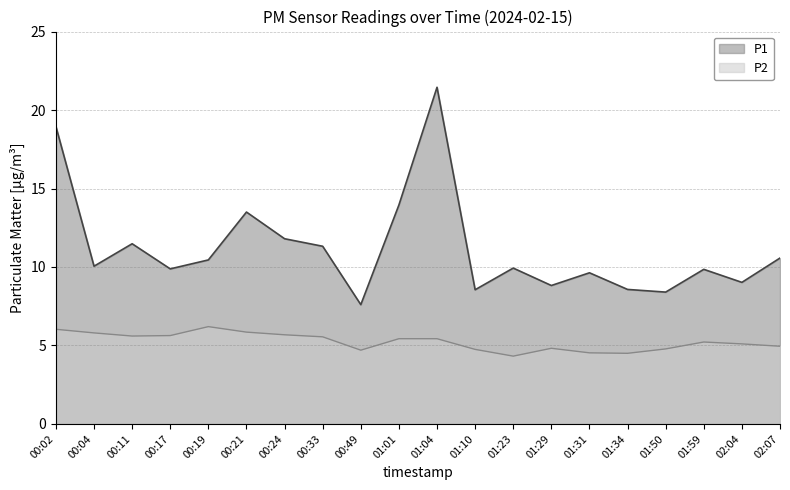

Which has a higher value, 01:59 or 00:11?

00:11